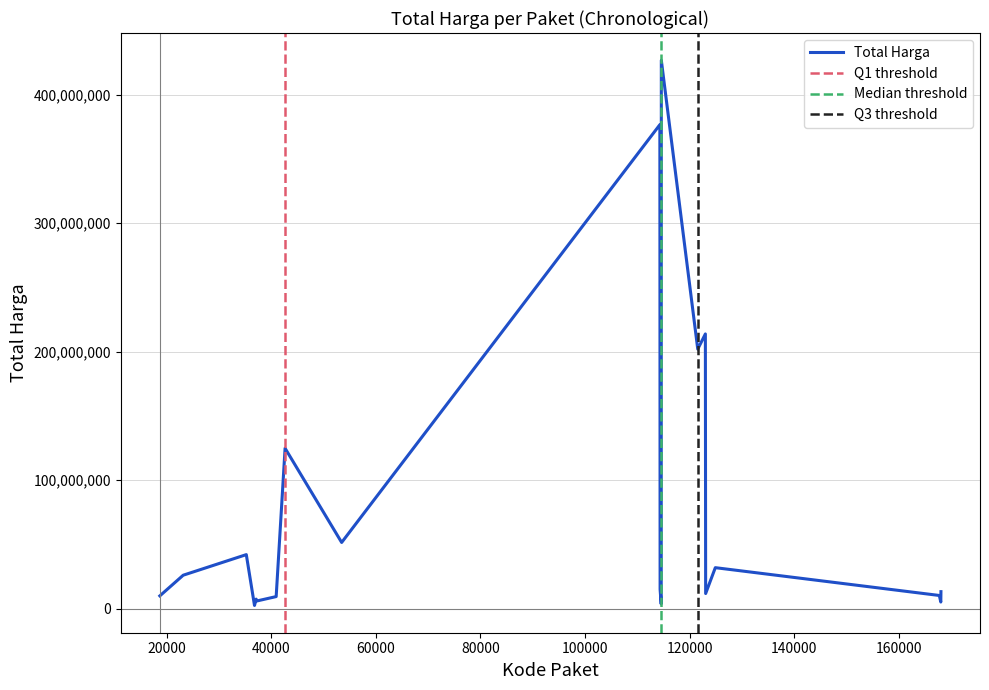

What is the maximum value for Total Harga?

426700000